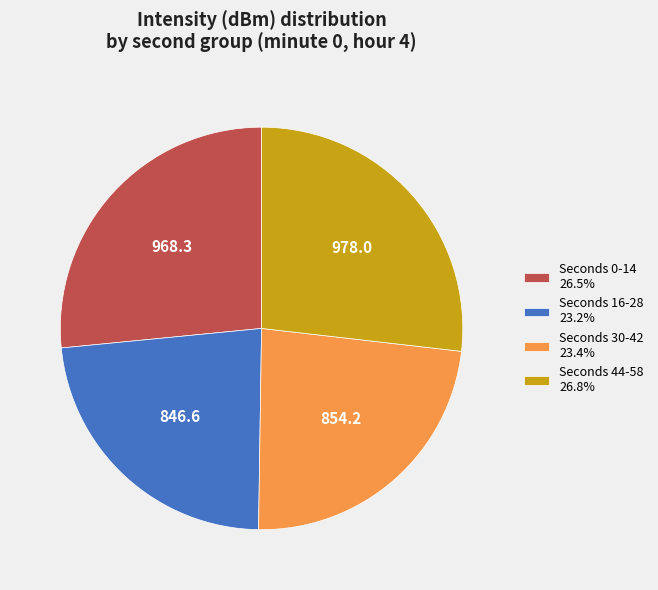

Approximately how many times larger is the value at Seconds 44-58 26.8% compared to Seconds 30-42 23.4%?

1.1